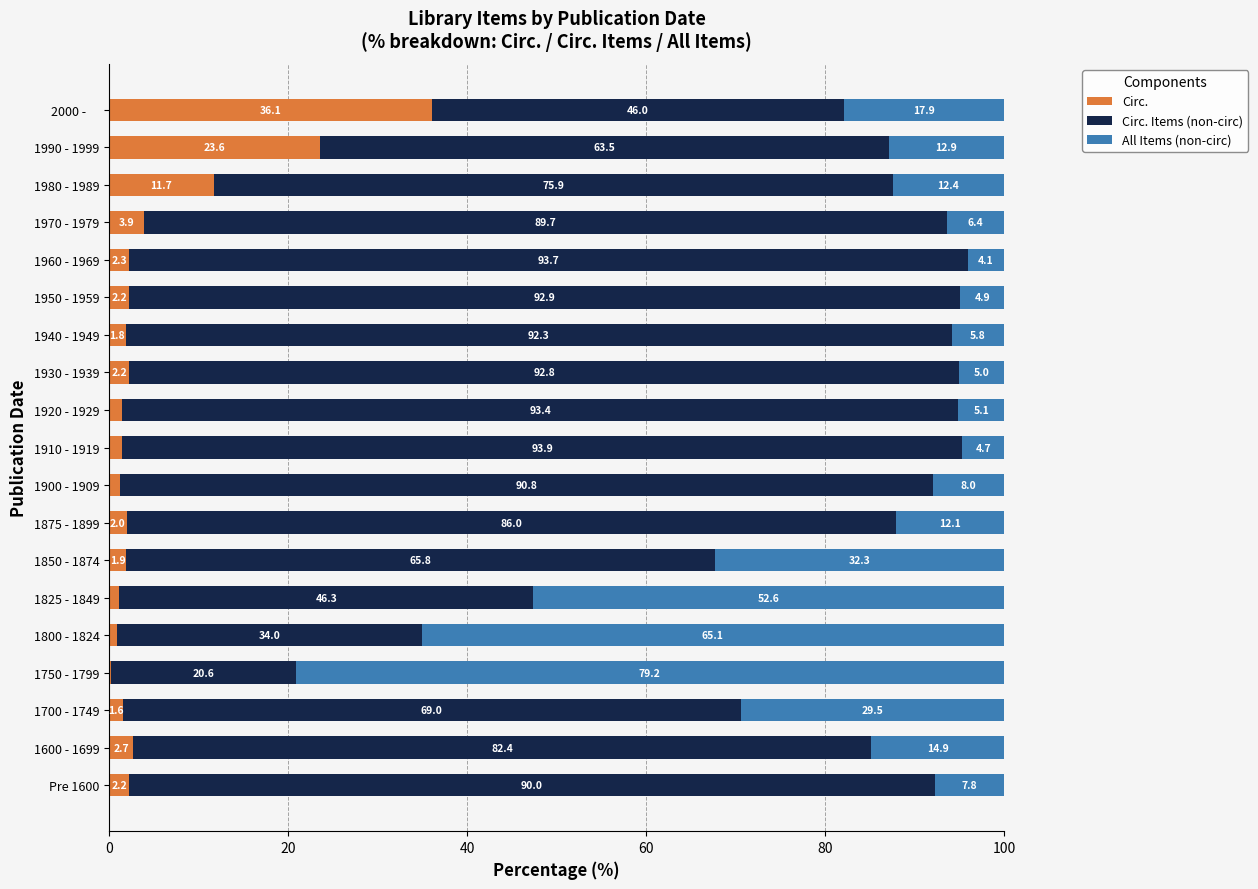

What is the highest value of the Circ. series?

36.1